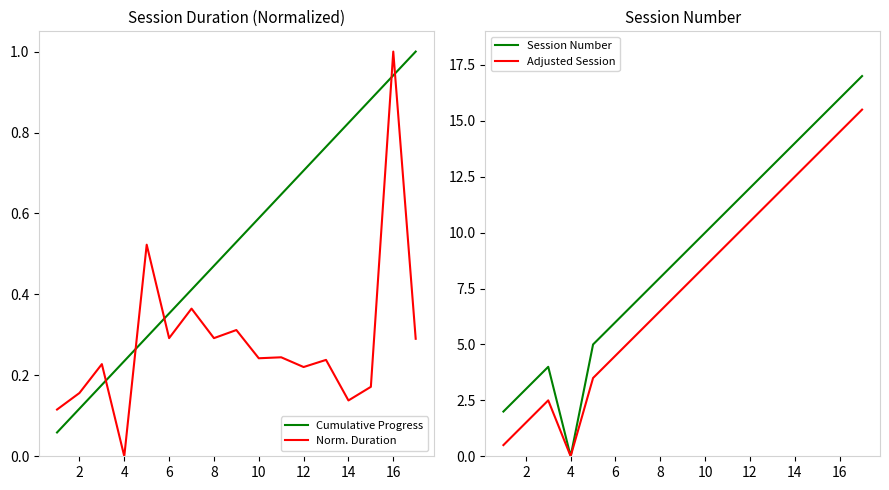

Is the value of Norm. Duration at 4 greater than the value of Cumulative Progress at 2?

No